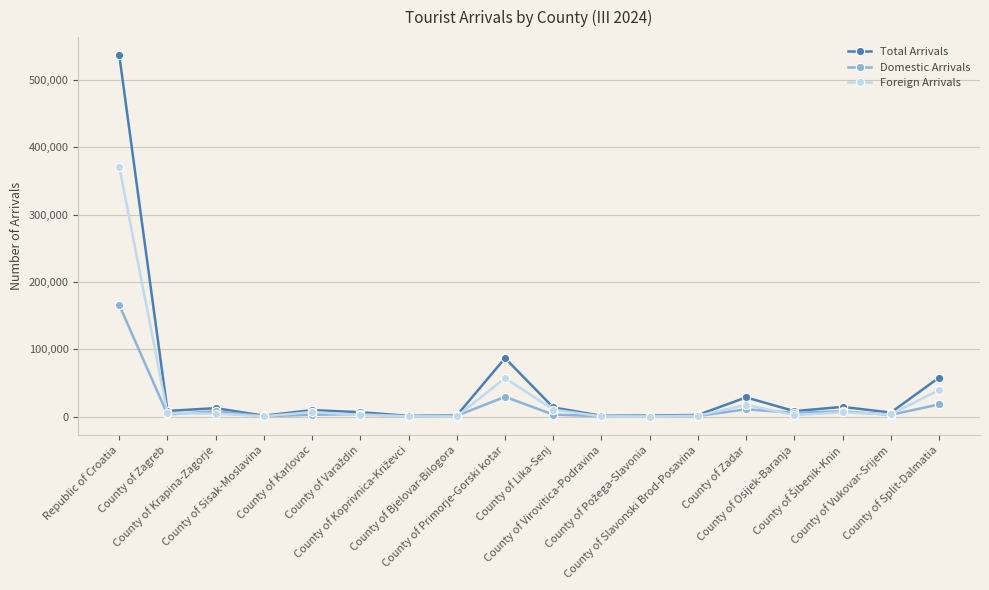

What is the average value of the Foreign Arrivals series?

29573